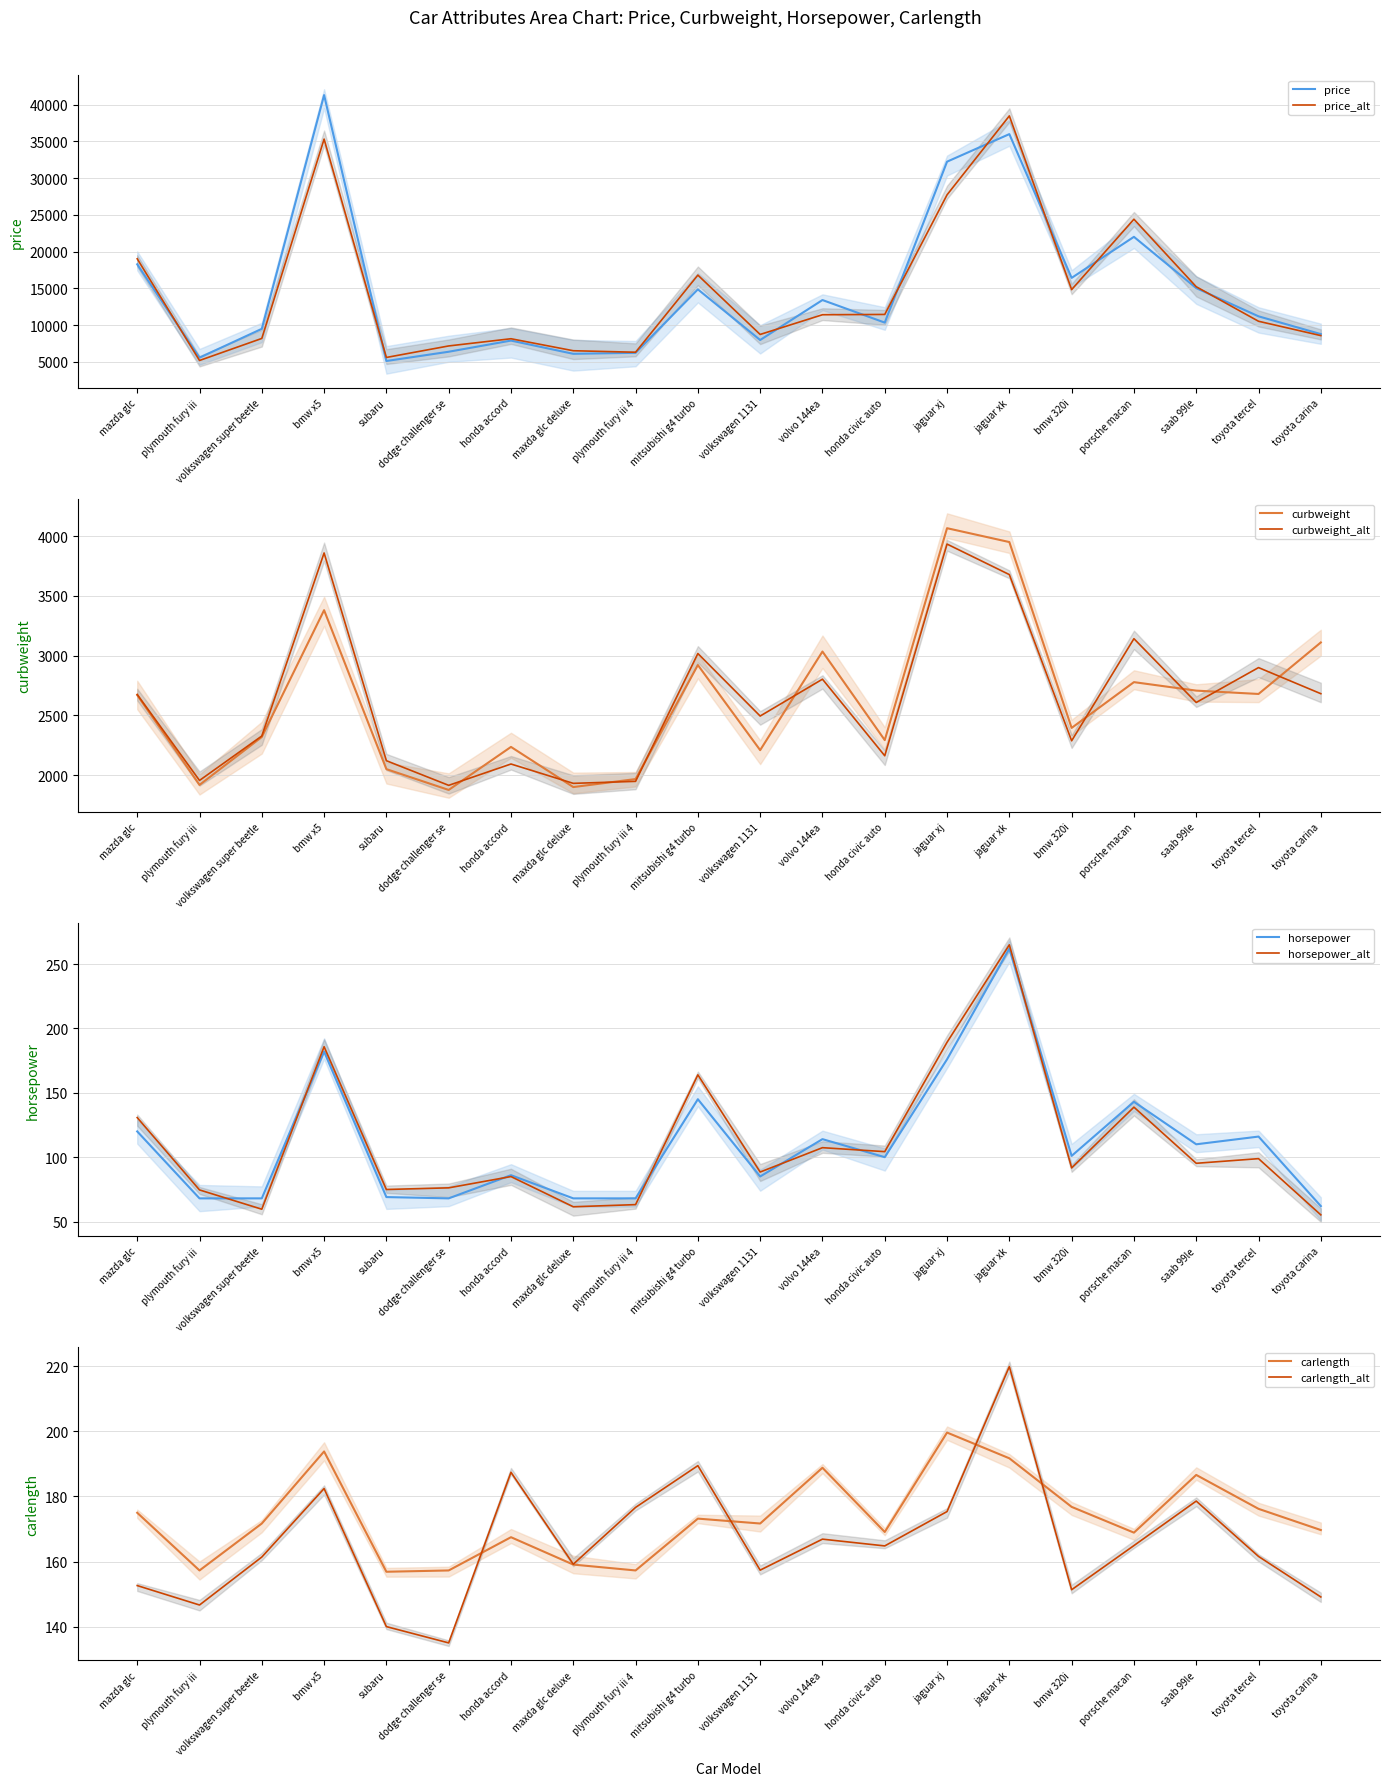

At which category is the sum across all series the highest?

bmw x5